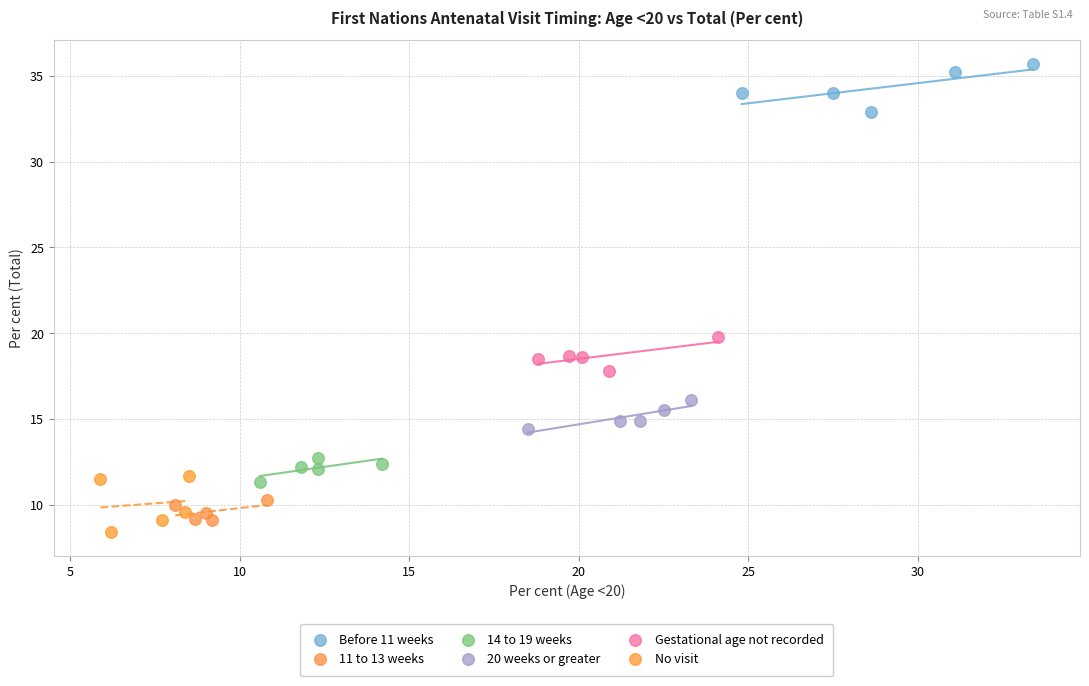

Which series contains the highest Y value?

Before 11 weeks